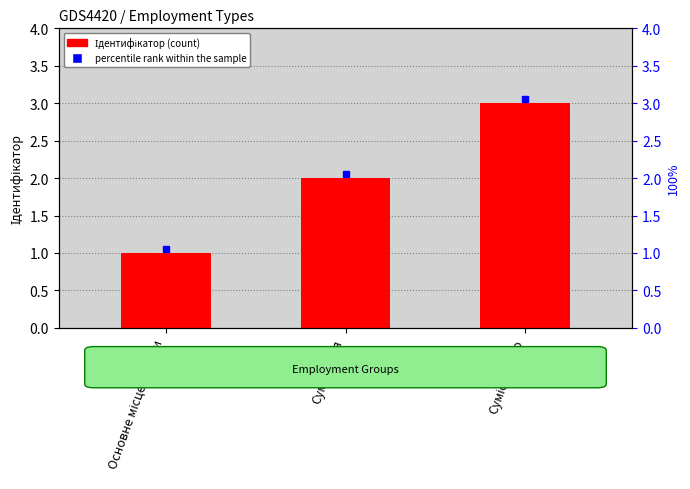

What is the change in value from Суміщення to Сумісництво?

+1